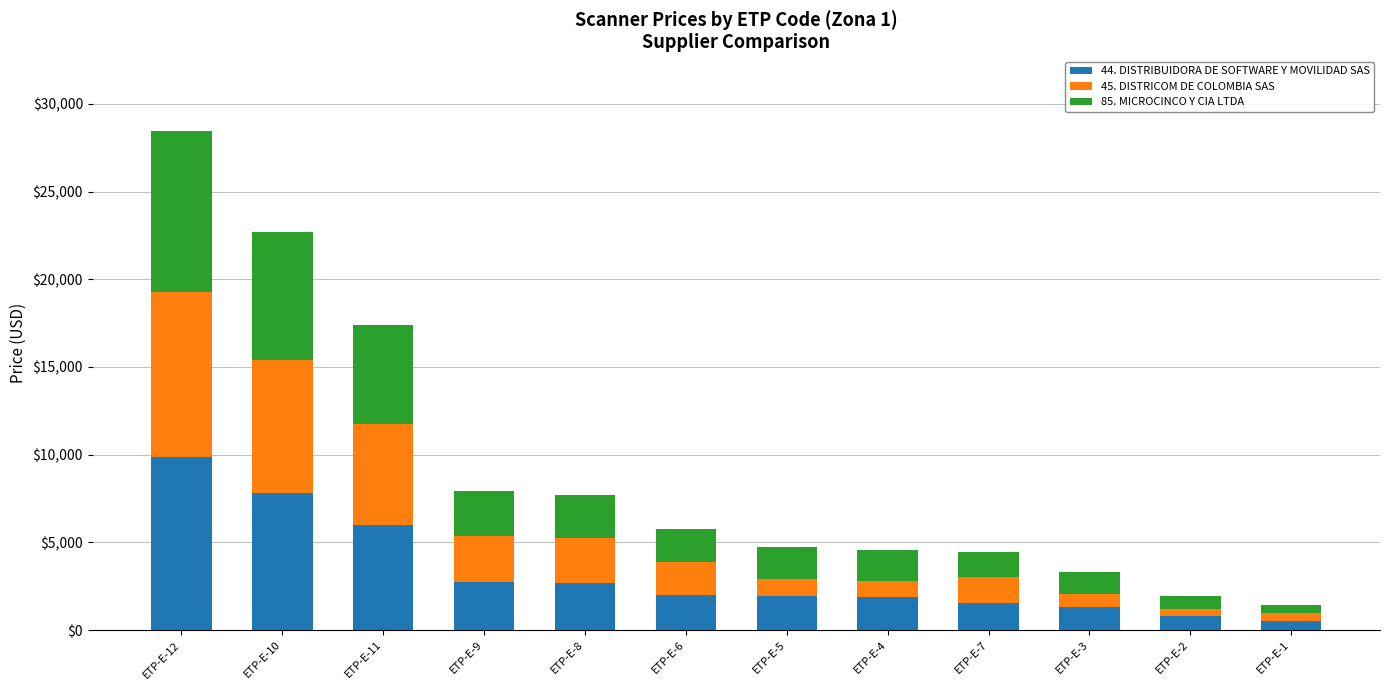

How many data points does each series have?

12